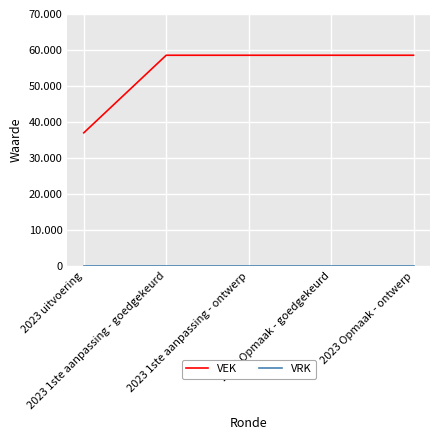

Where is VEK nearest to the value 47781?

2023 uitvoering